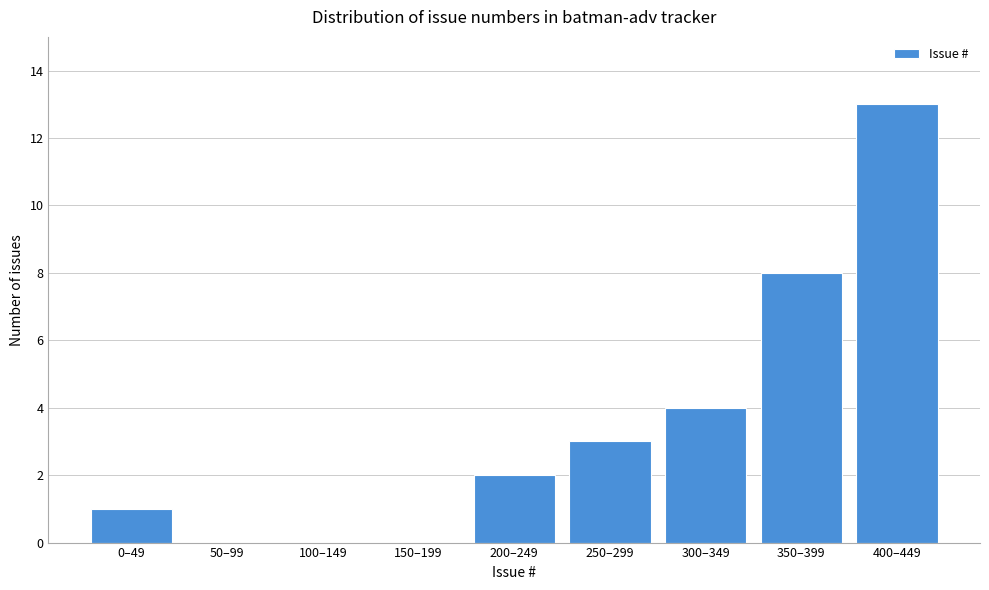

What is the change in value from 50–99 to 300–349?

+4